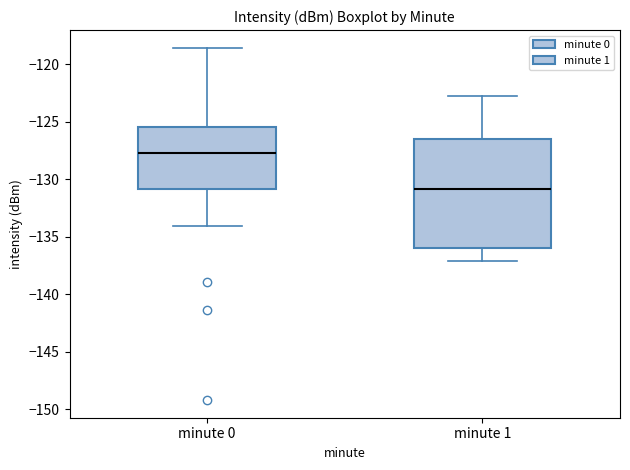

Reading left to right, transcribe this box plot: for each box, give where its median line is, the range the box spans, and where its two whiskers end, as read against the y-axis. The values are not printed on the chart, so give them approximately, as read against the axis.

minute 0: median -127.5, box -131.0 to -125.5, whiskers -134.0 to -118.5
minute 1: median -131.0, box -136.0 to -126.5, whiskers -137.0 to -123.0